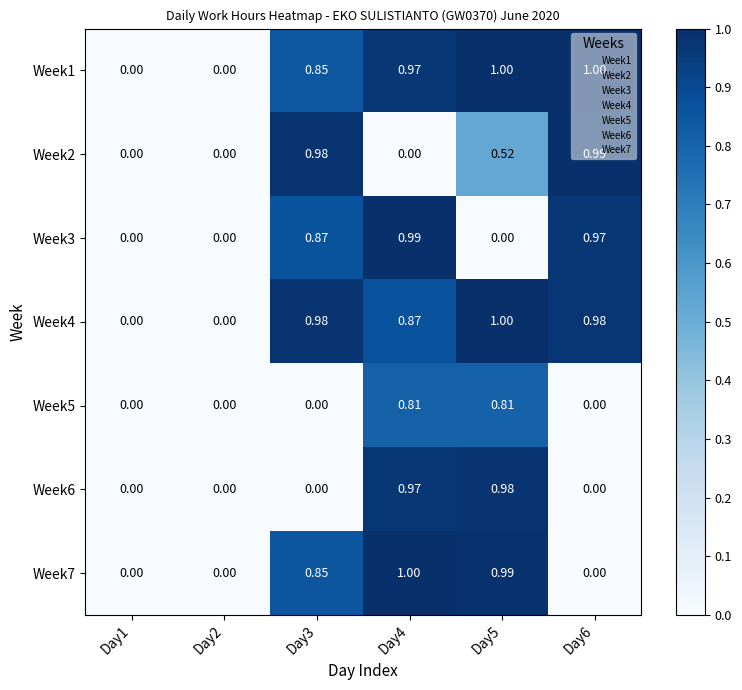

Which series changed the most between Day5 and Day6?

Week7